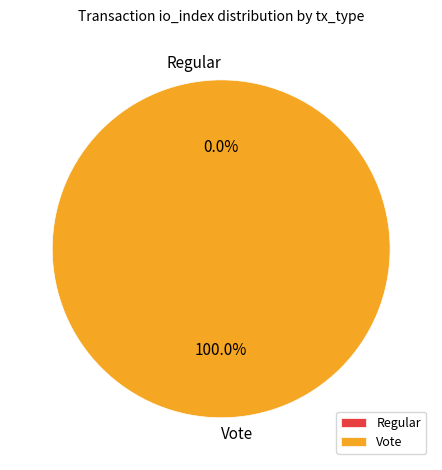

What is the largest slice in the pie chart?

Vote